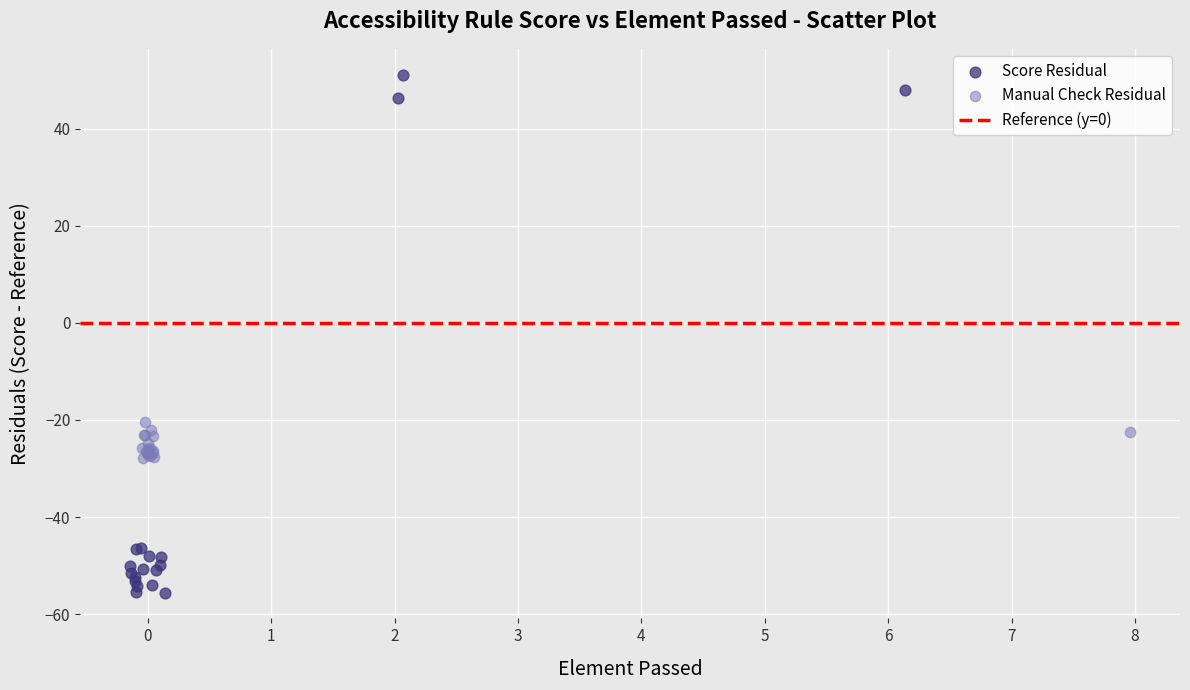

Which series reaches the maximum Y coordinate?

Score Residual